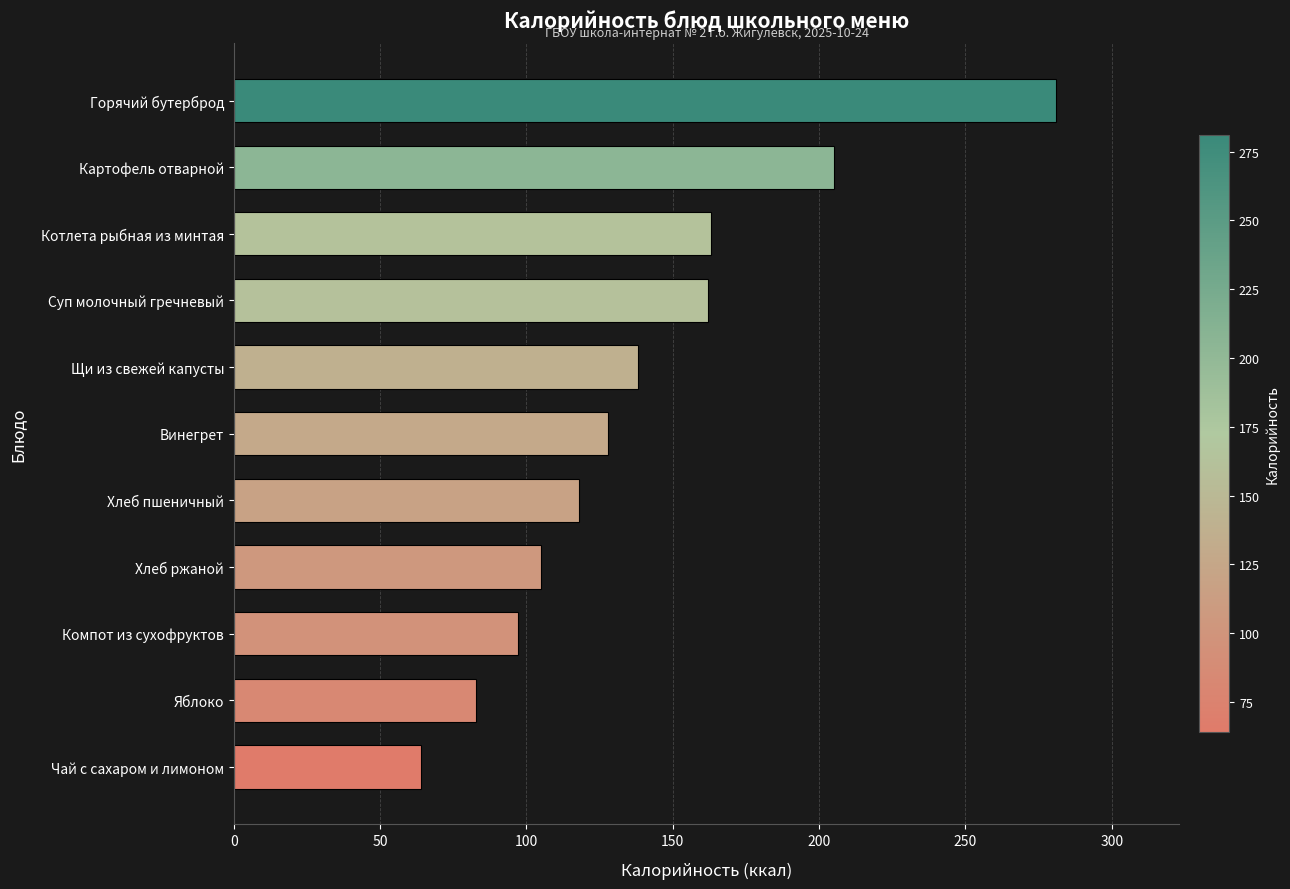

How many distinct data groups are displayed?

1